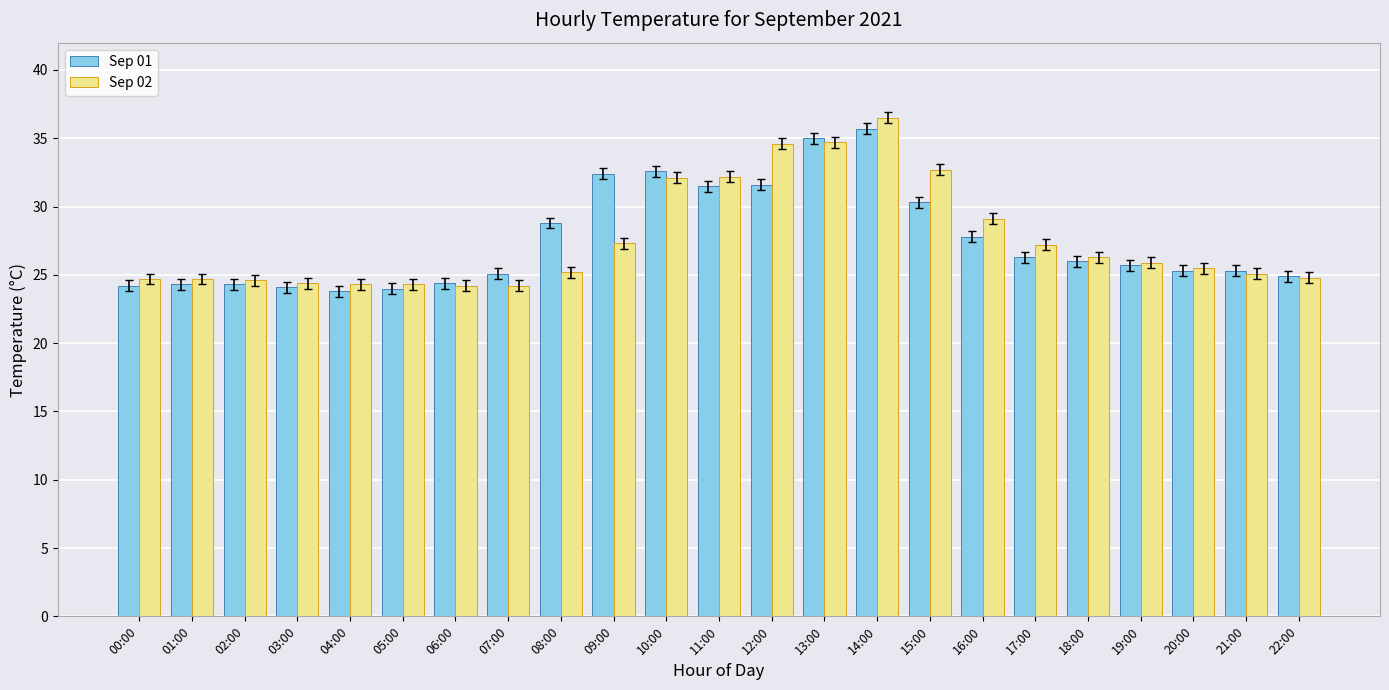

What is the label of the 17th bar from the right?

06:00